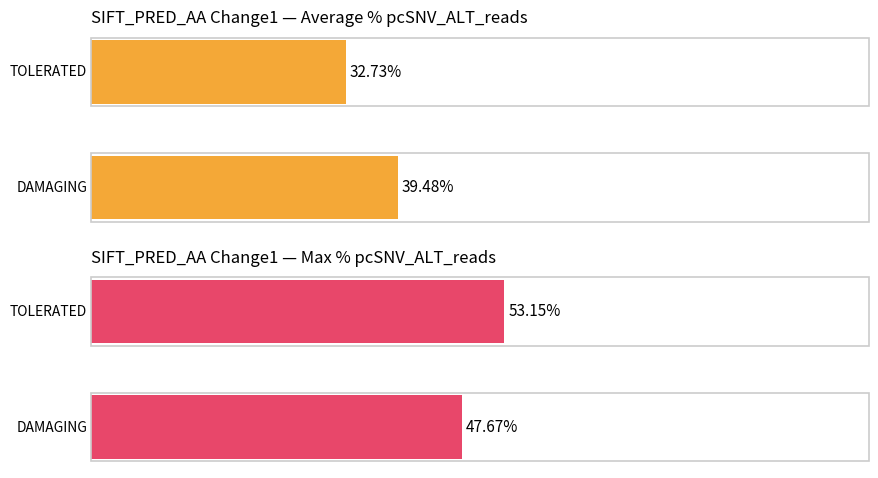

How many bars are there in total?

4